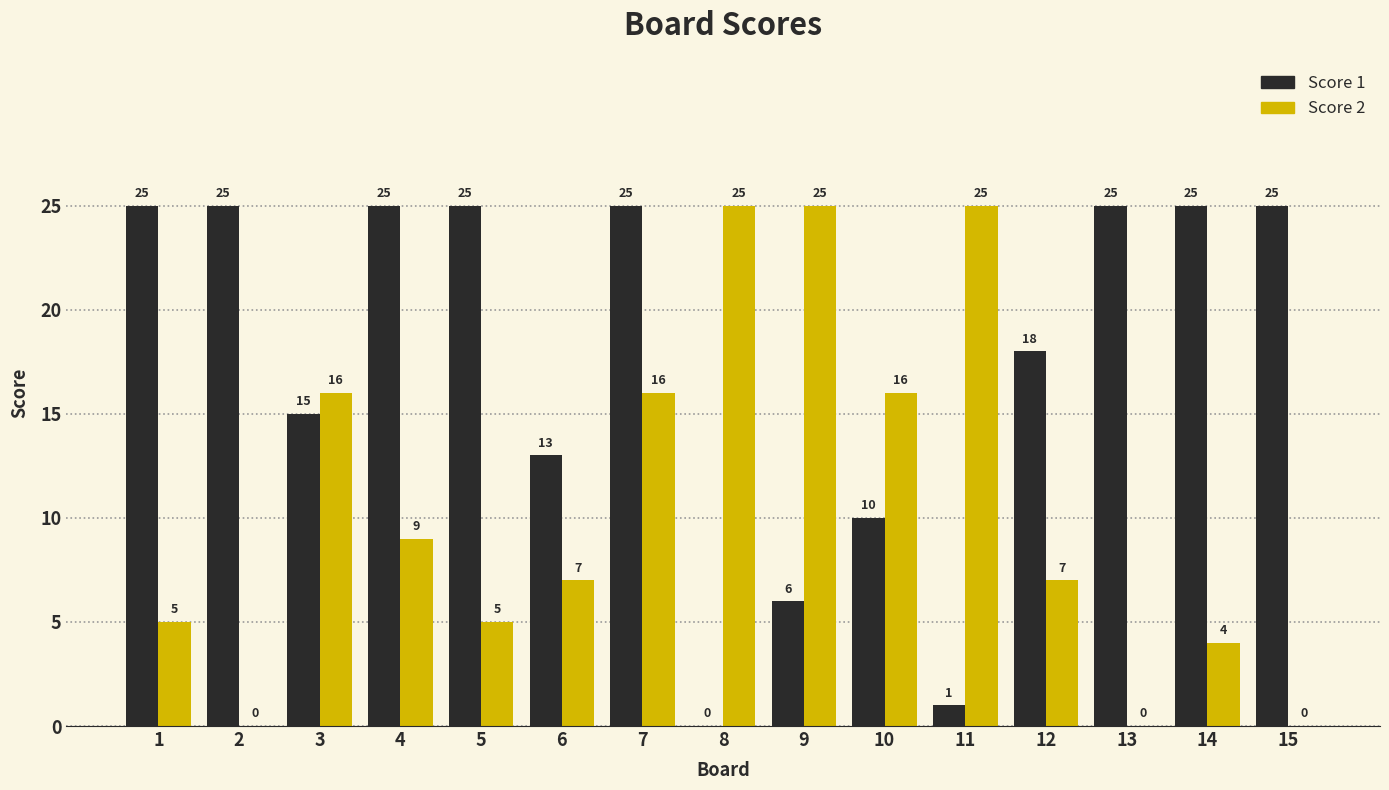

Are the bars horizontal?

No